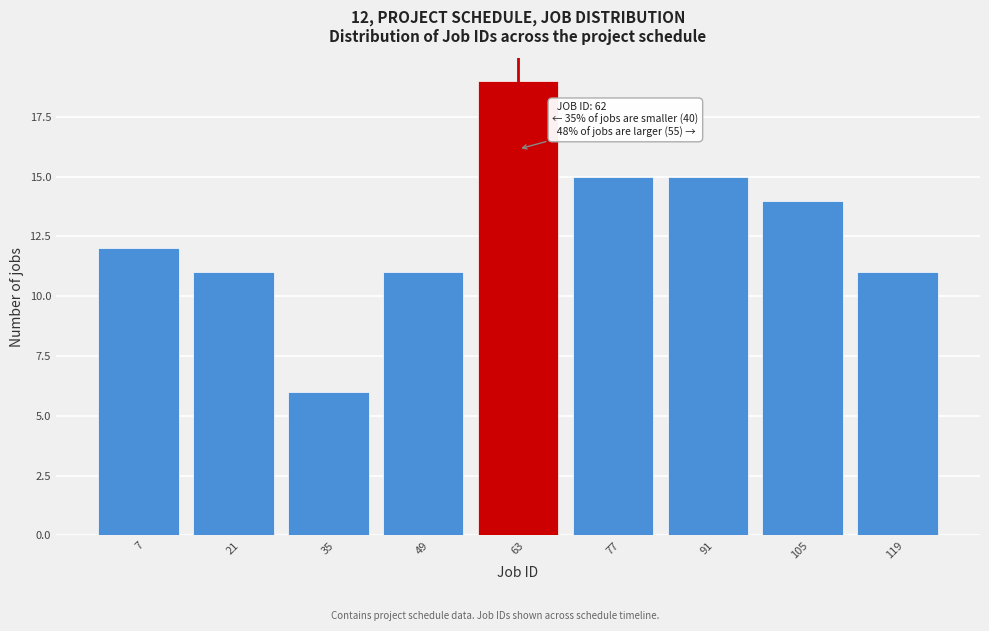

Over which range of the x-axis is the bar tallest?

56 to 70